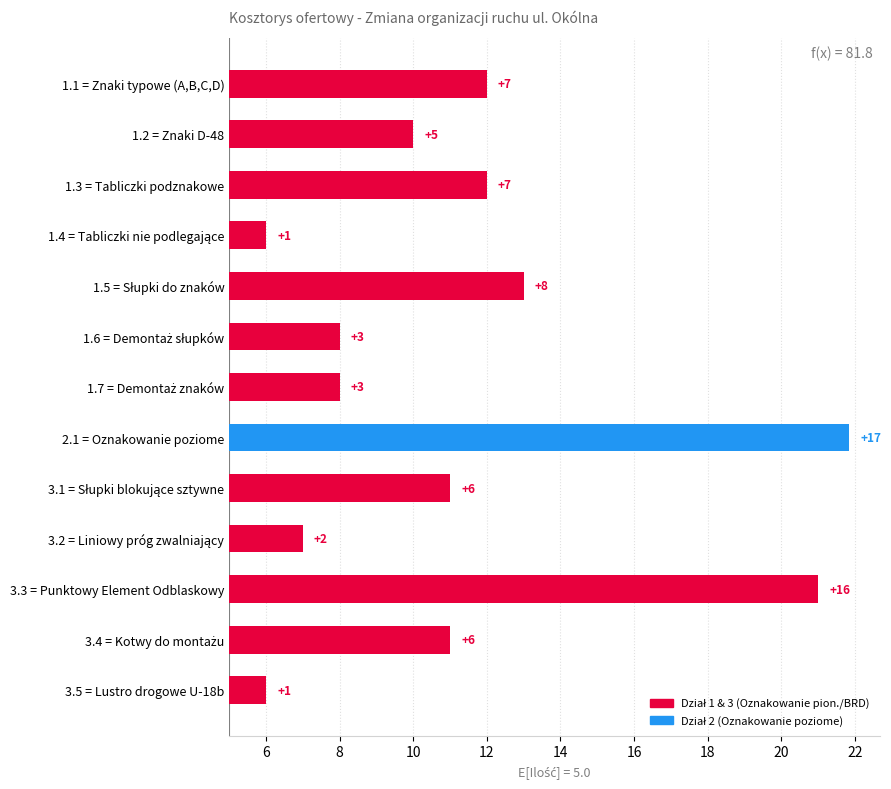

Which label corresponds to the largest value in the chart?

2.1 = Oznakowanie poziome